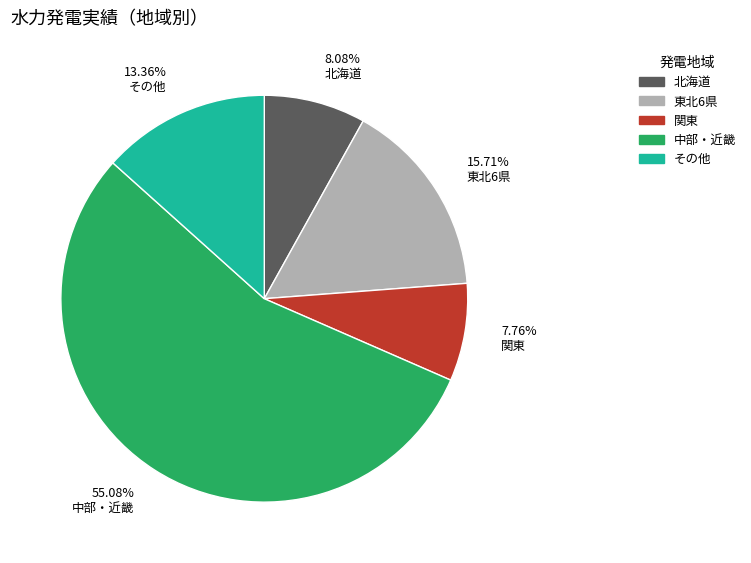

Is there a majority slice in this chart?

Yes